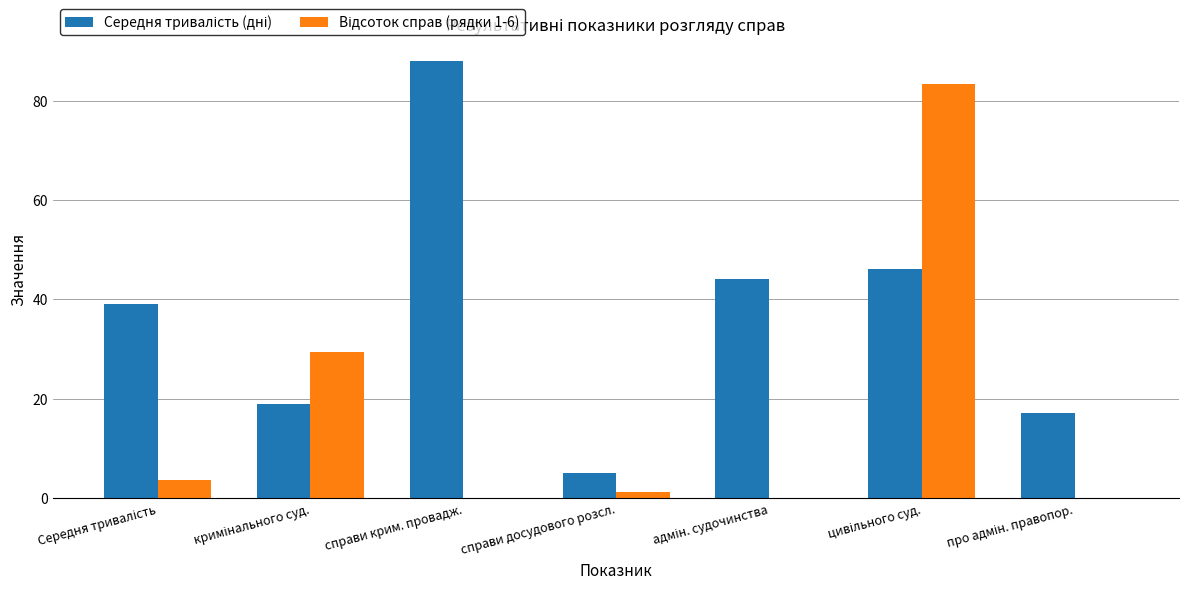

What is the maximum value shown in the chart?

88.0